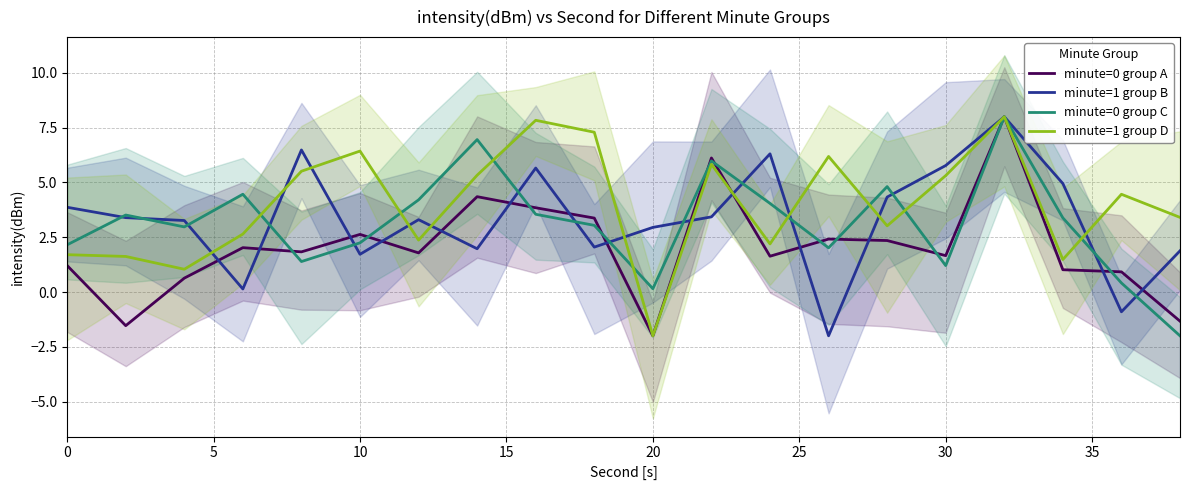

What is the highest value of the minute=0 group C series?

8.0